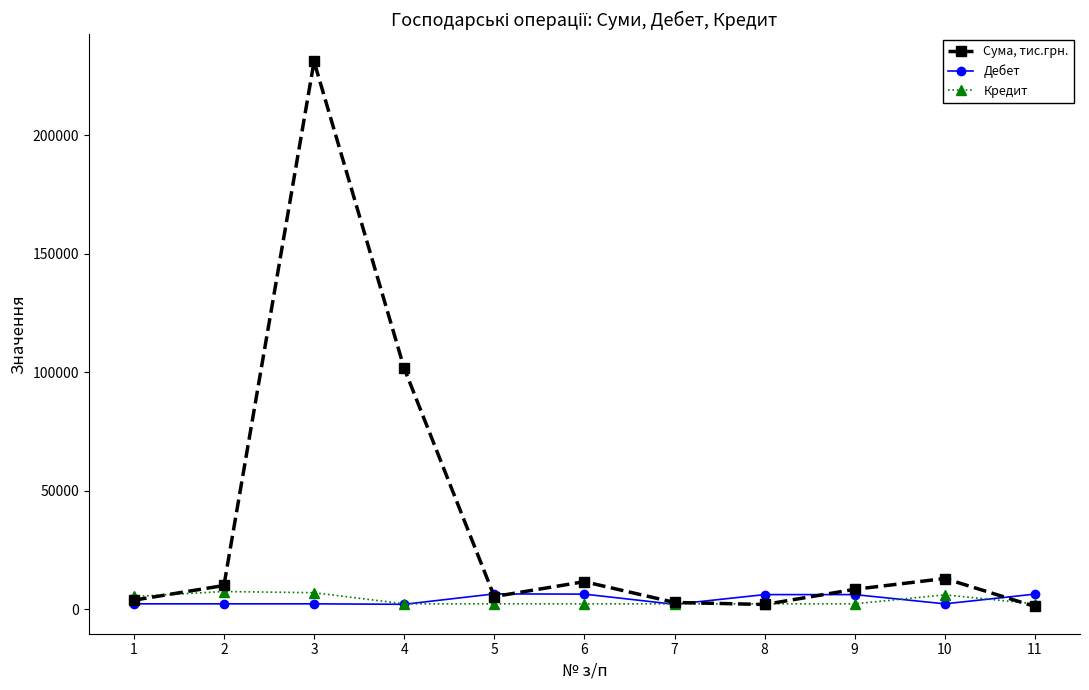

True or false: Дебет and Сума, тис.грн. intersect in this chart.

True